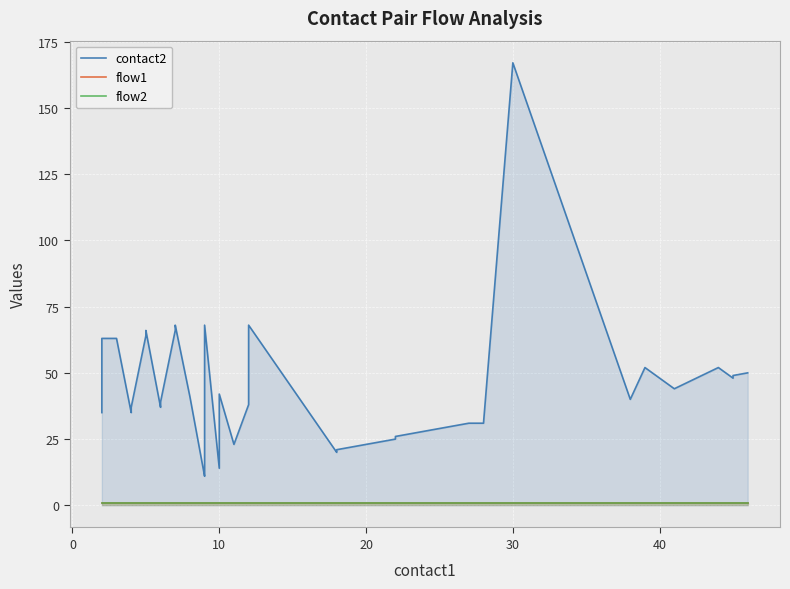

True or false: contact2 and flow1 intersect in this chart.

False